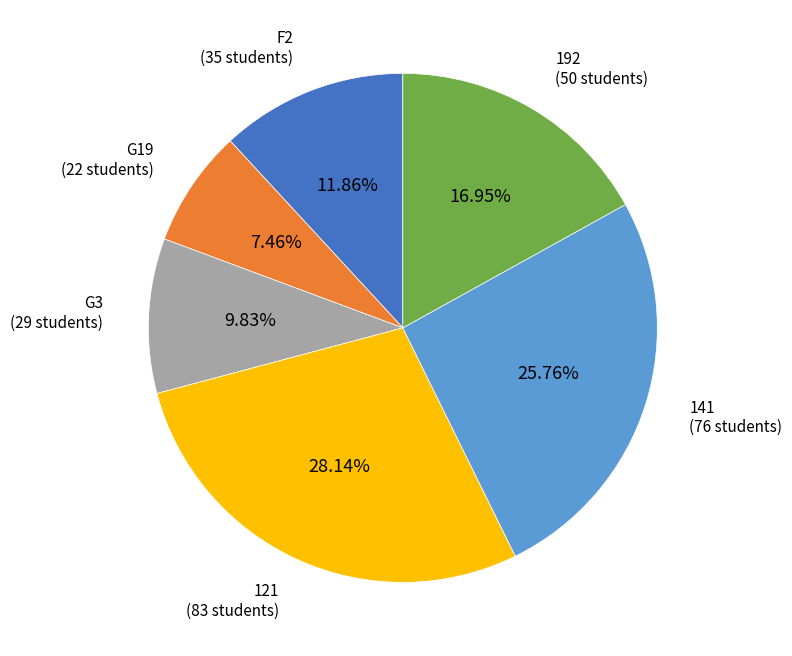

The 121 slice represents 15% of the pie. True or false?

False